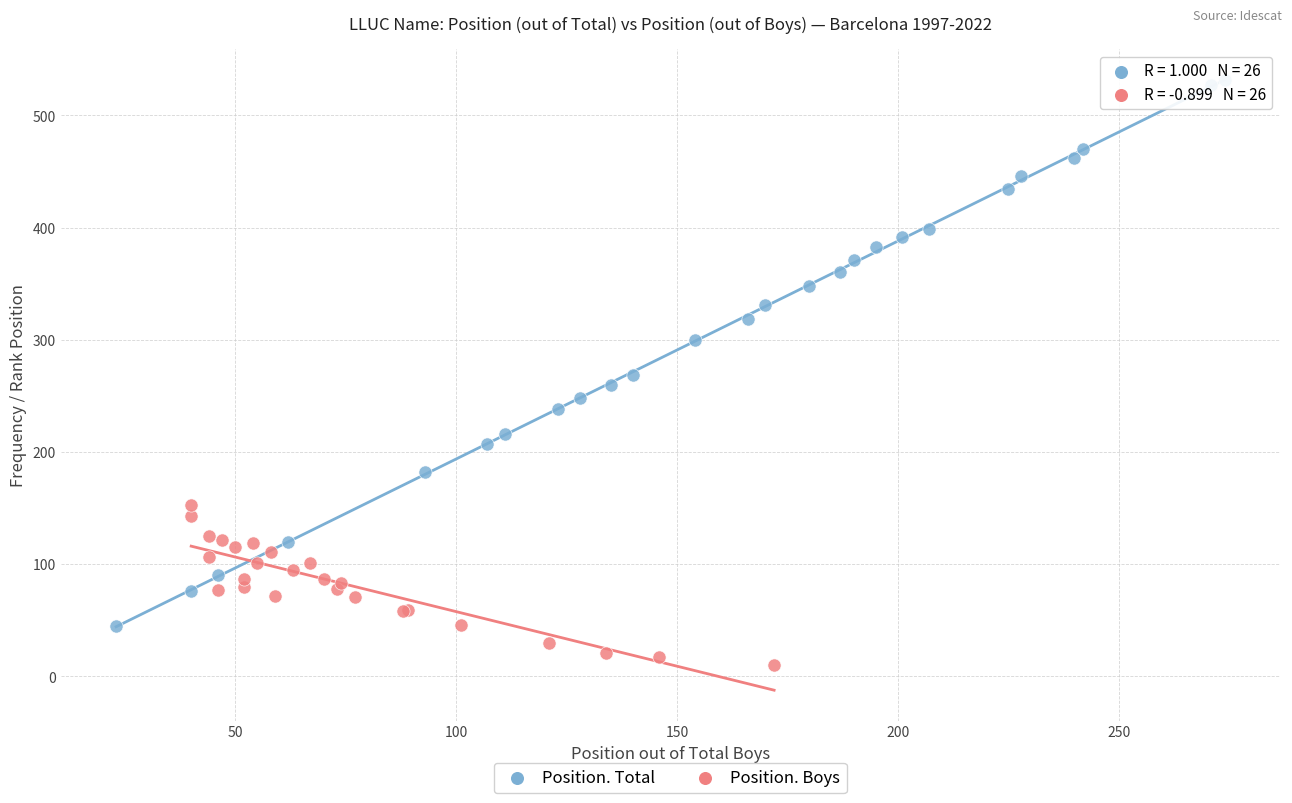

Which series reaches the minimum Y coordinate?

Position. Boys